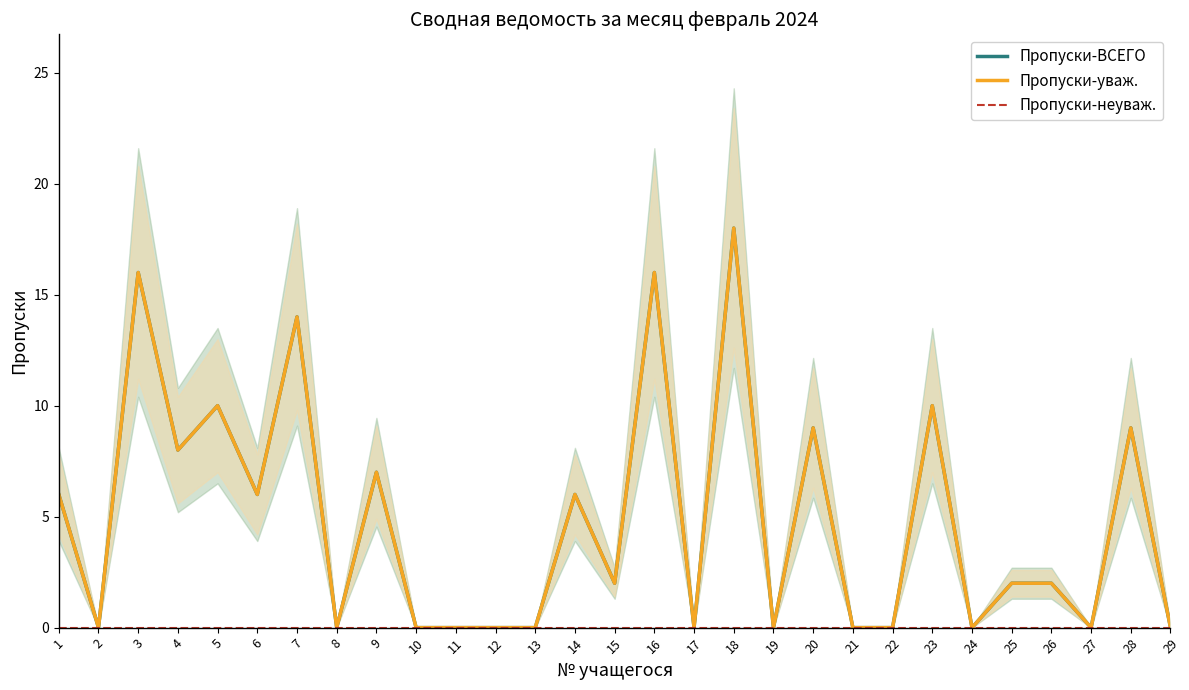

How many categories are shown in the chart?

29